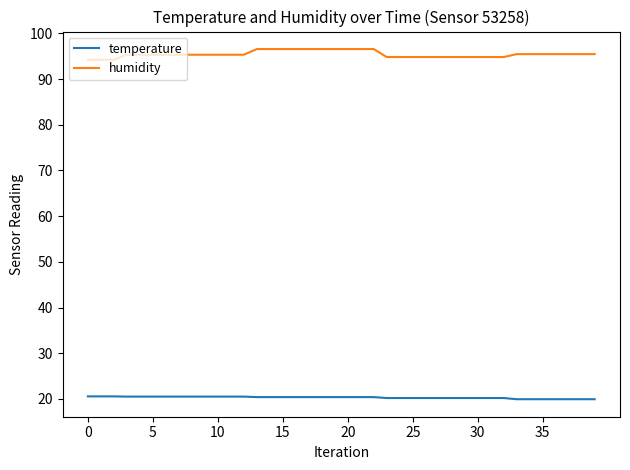

True or false: temperature and humidity intersect in this chart.

False